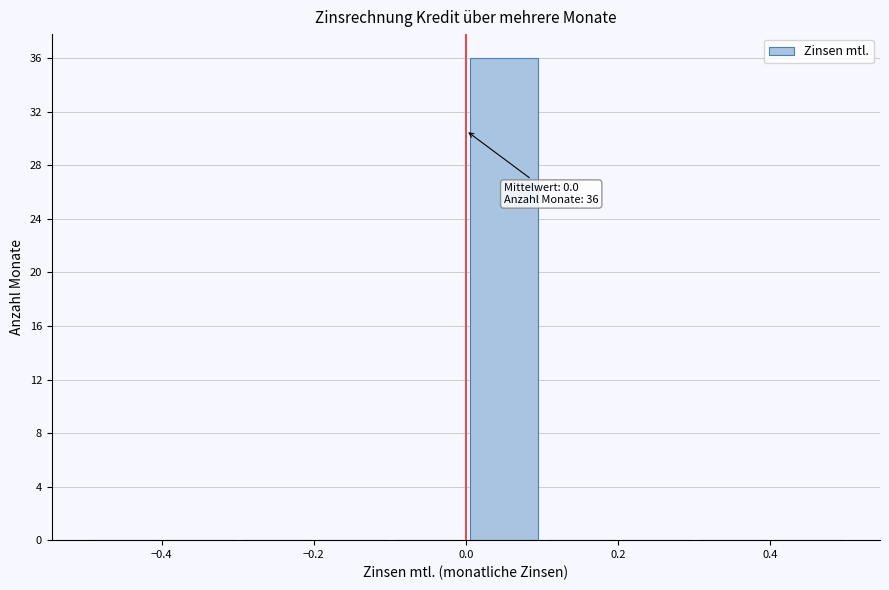

Which range on the x-axis has the tallest bar?

0.0 to 0.1